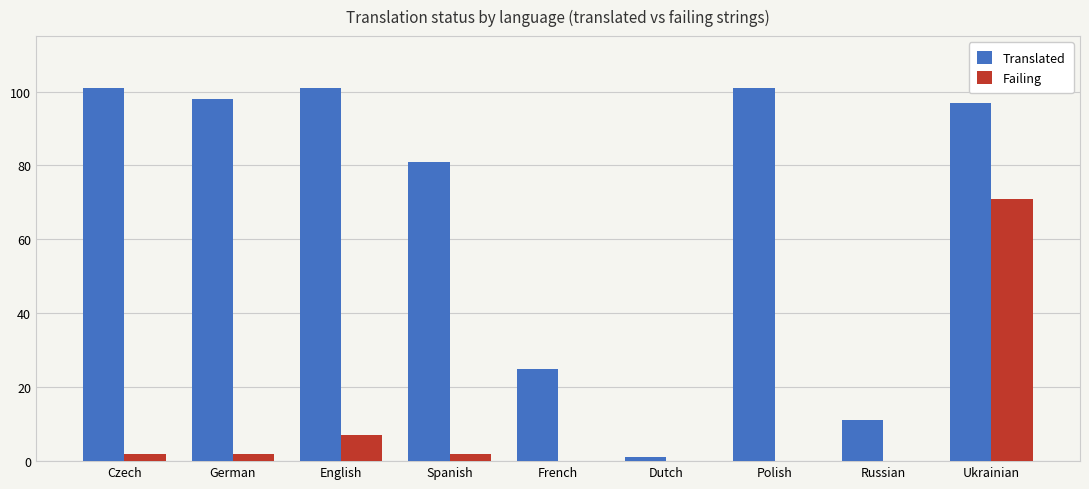

How many data points does each series have?

9